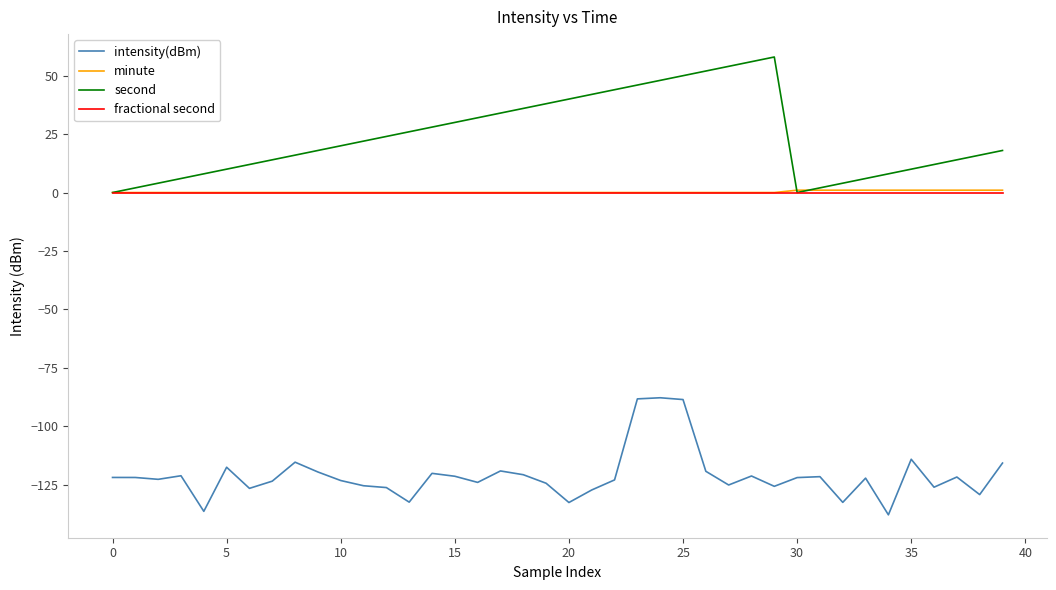

What is the maximum value for intensity(dBm)?

-87.8